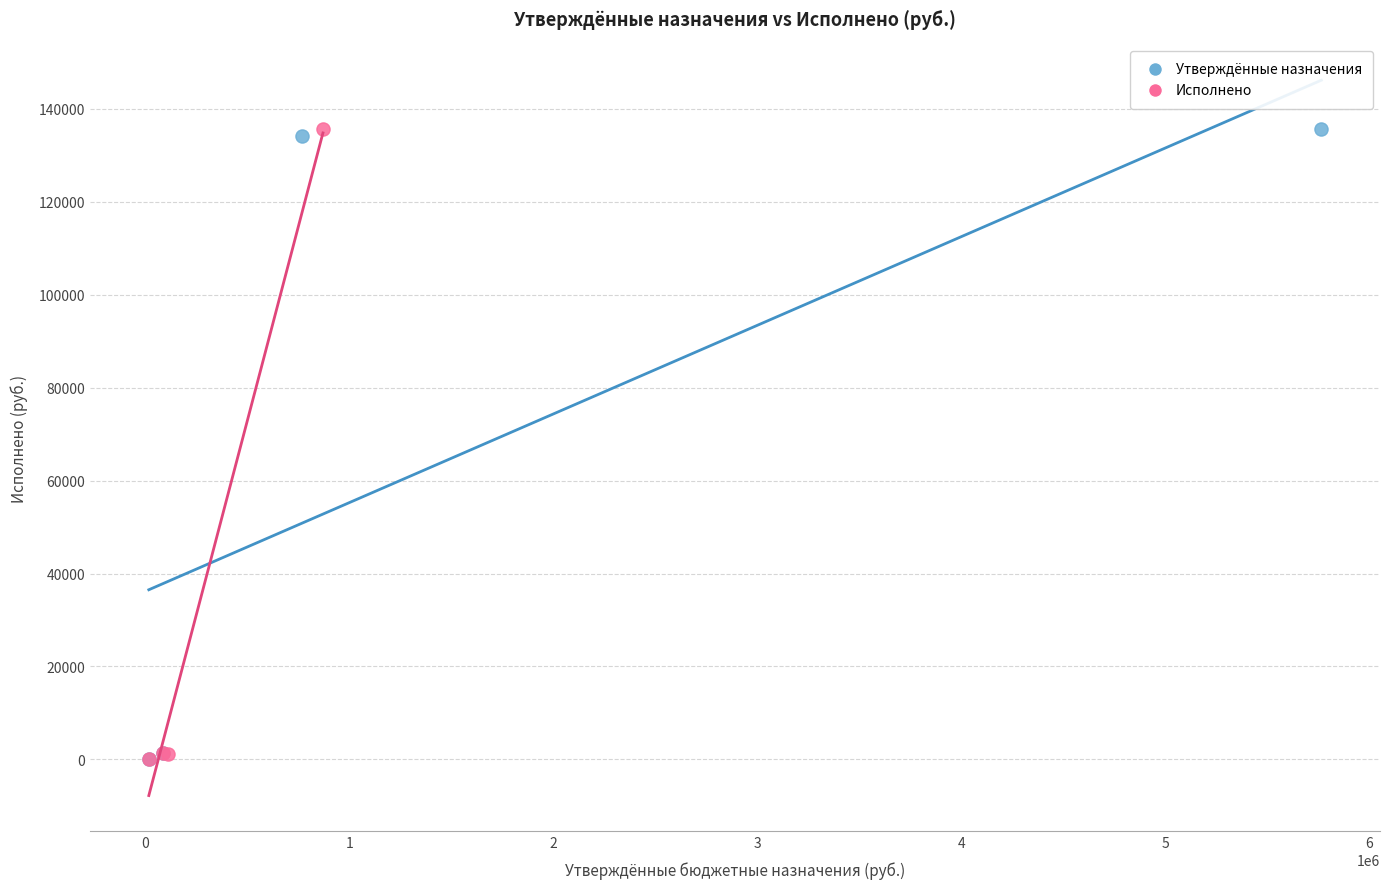

What are all the series names shown in the legend?

Утверждённые назначения, Исполнено